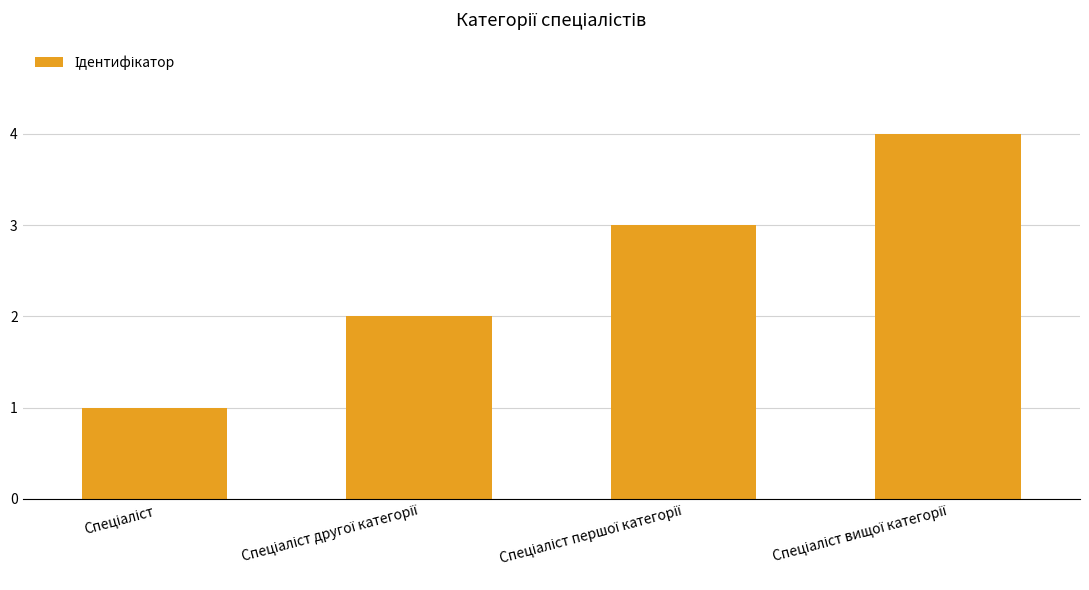

Are the bars horizontal?

No